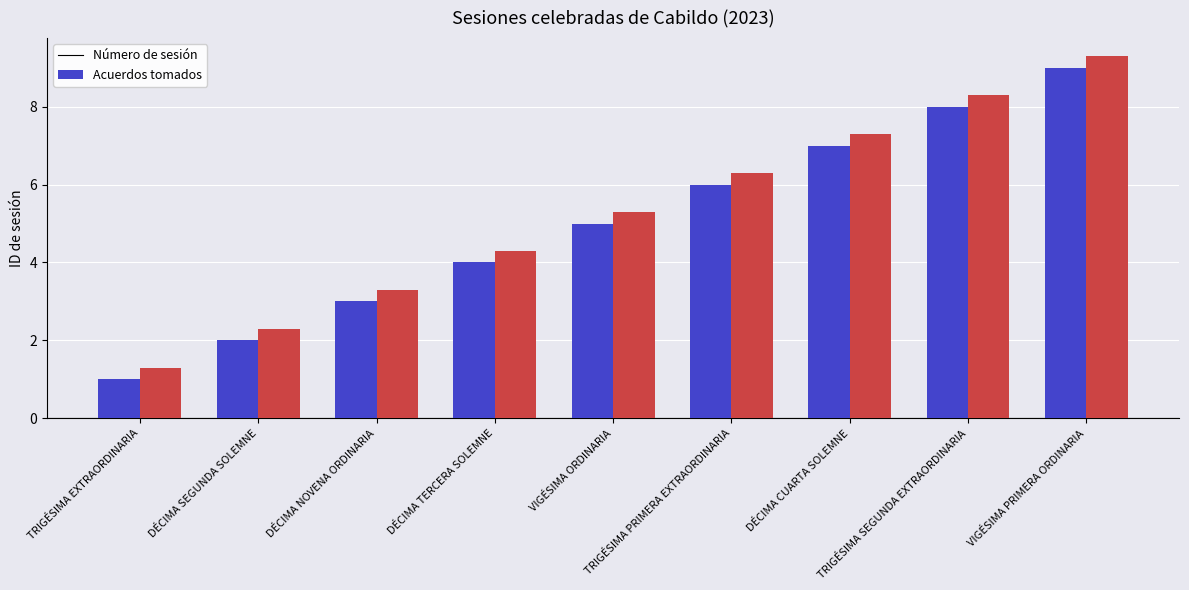

What is the sum of all Acuerdos tomados values?

47.7